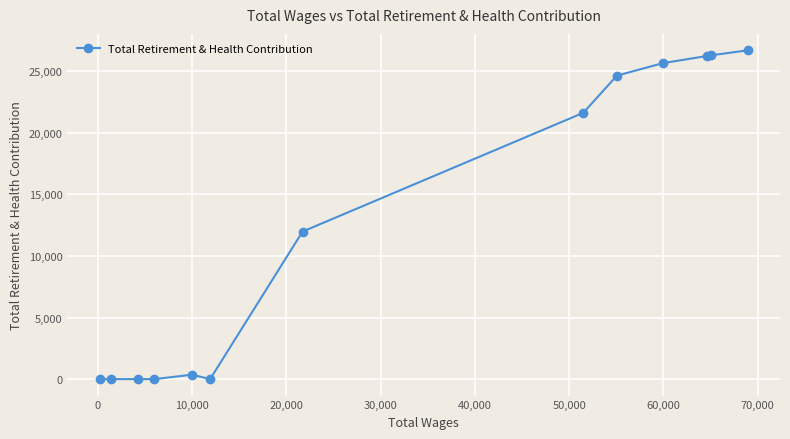

What is the difference between the second highest and minimum values?

26297